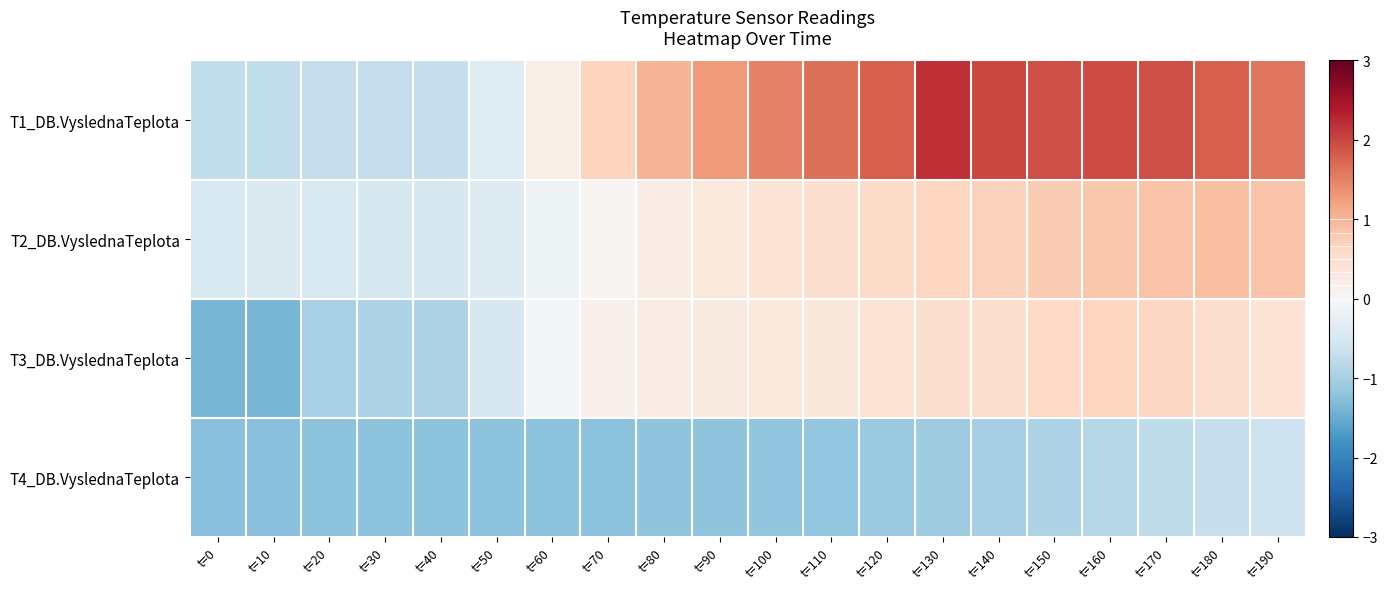

Which series has the largest total across all categories?

T1_DB.VyslednaTeplota